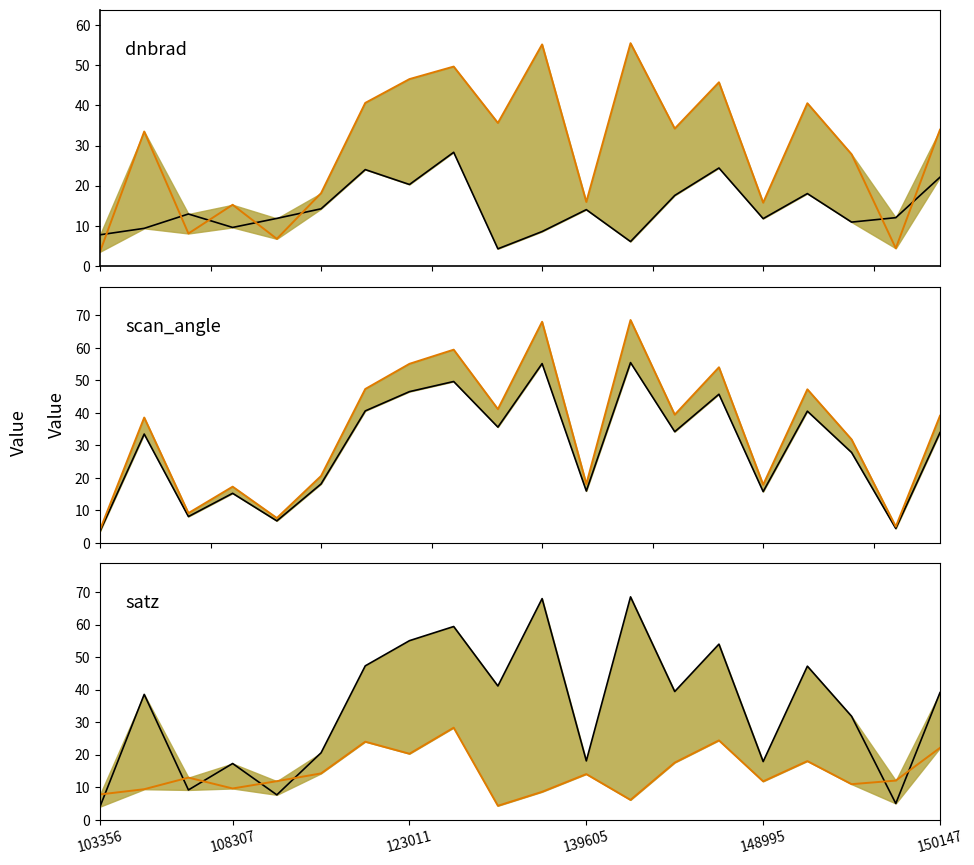

How many interior local peaks does the dnbrad series have?

6